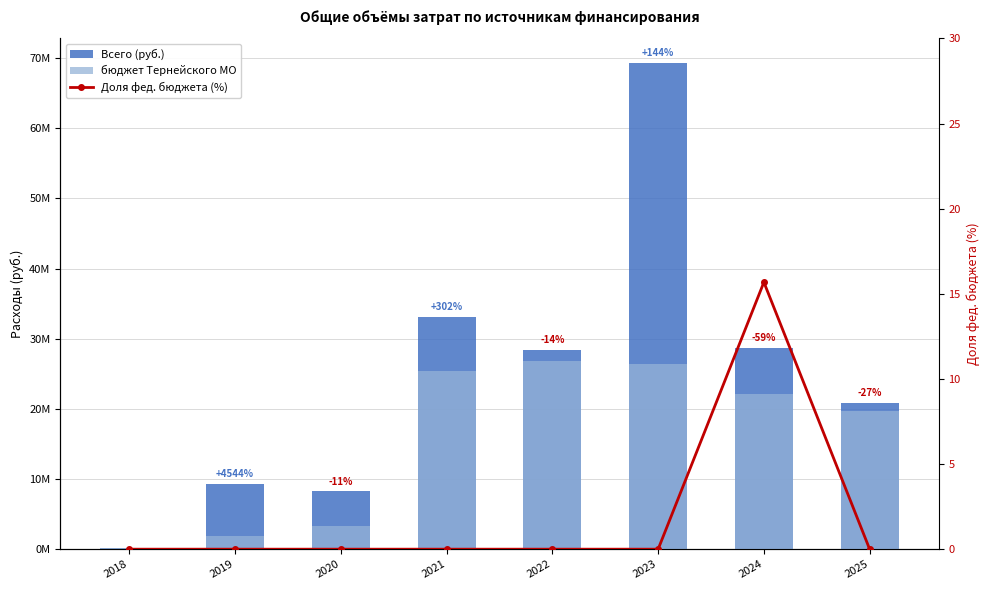

The value of Всего (руб.) at 2023 is 110192409.2. True or false?

False